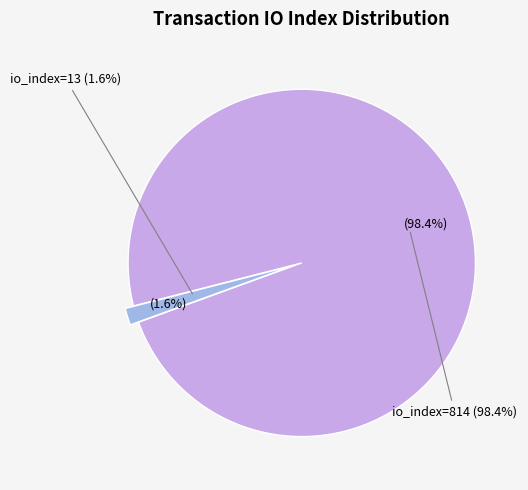

How many segments does this pie chart have?

2